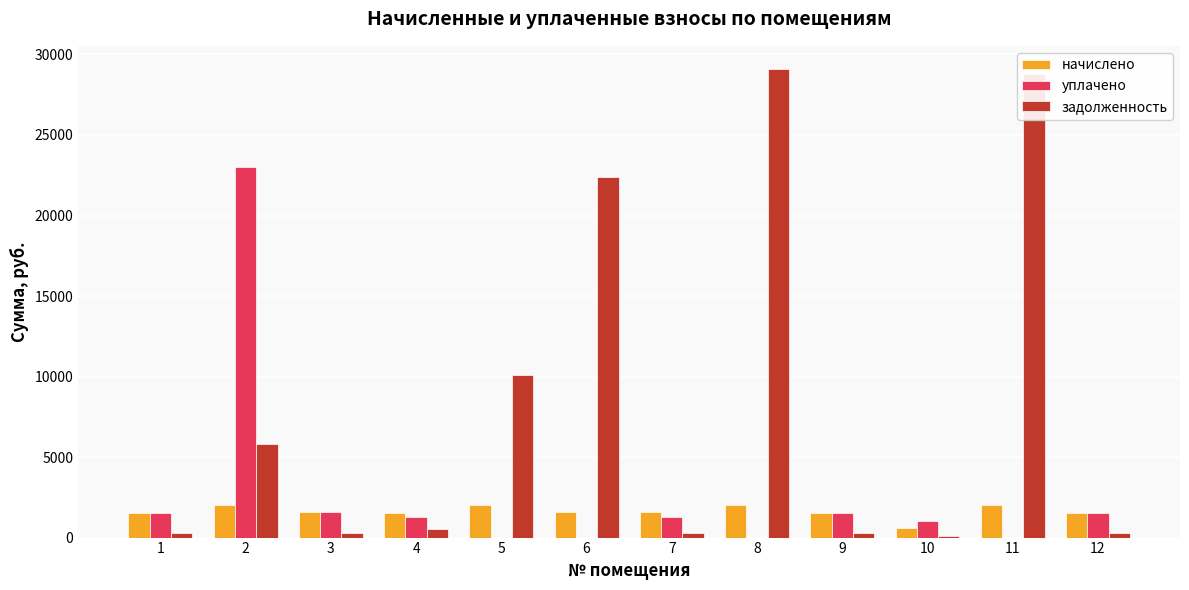

Between 2 and 3, which series saw the biggest shift?

уплачено